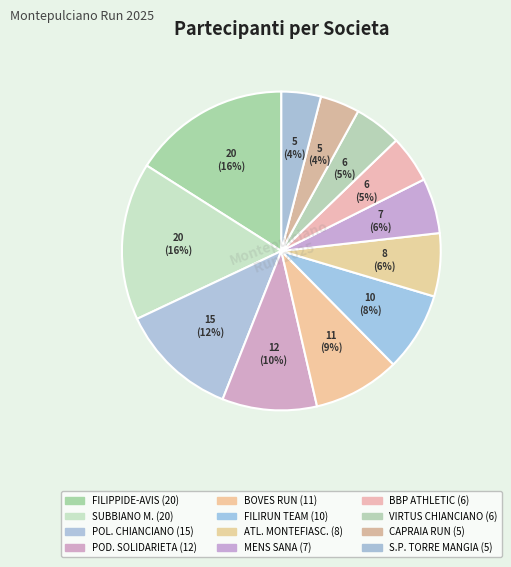

How many segments does this pie chart have?

12